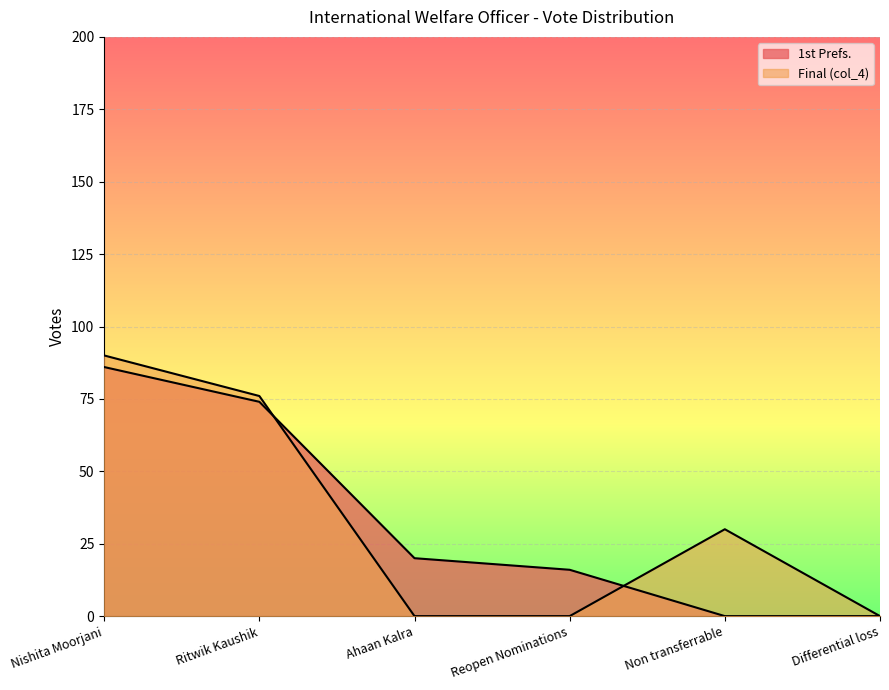

At Non transferrable, list the series in order from largest to smallest.

Final (col_4), 1st Prefs.